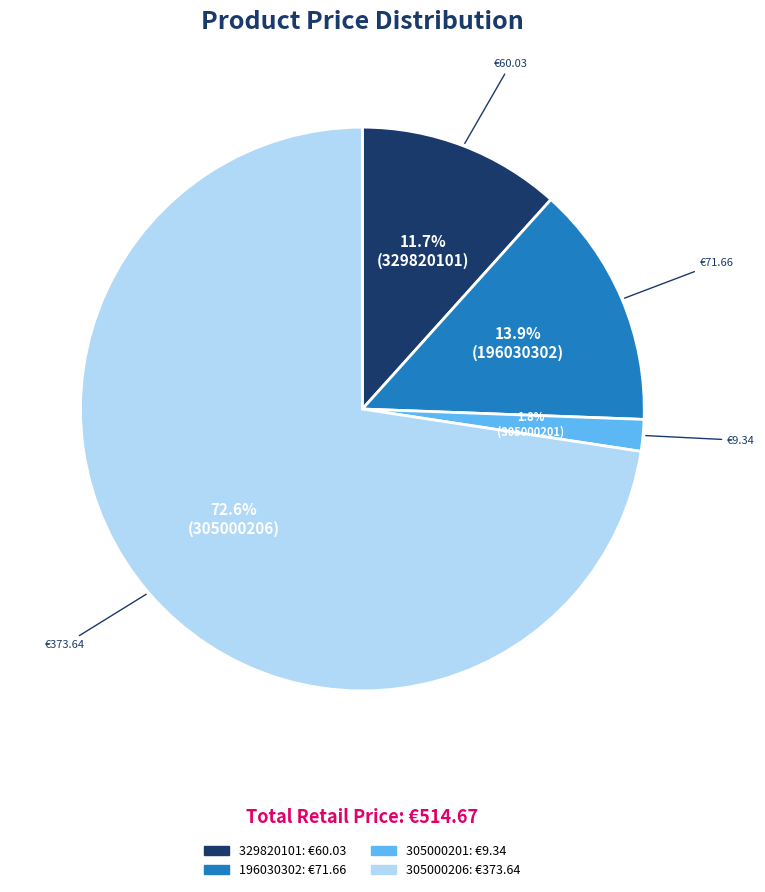

Count the number of slices in the pie.

4